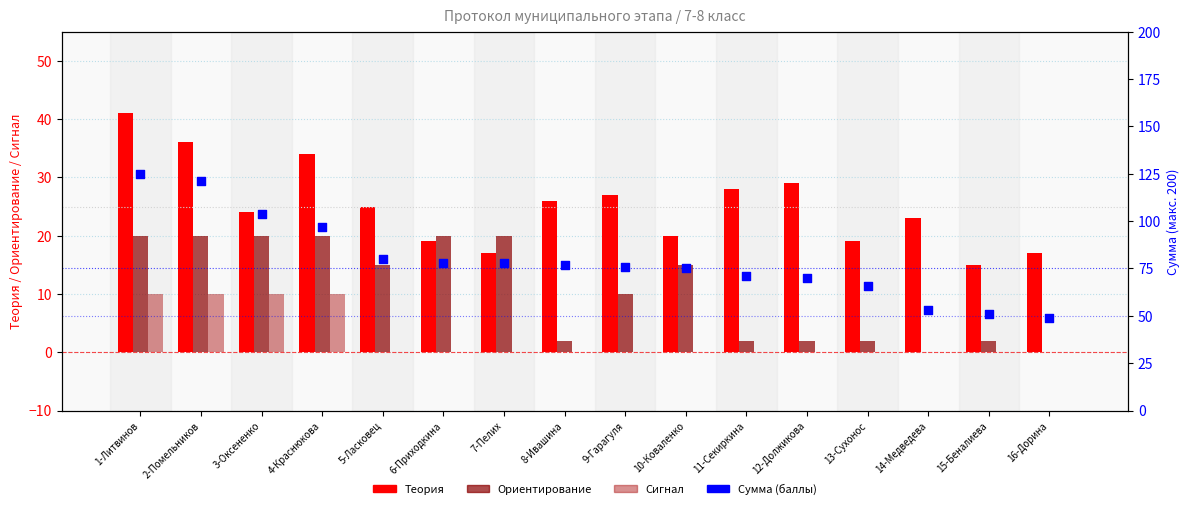

Which series has the largest total across all categories?

Сумма